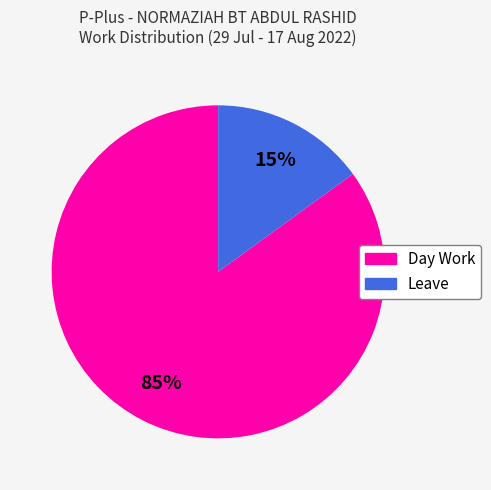

To the nearest percent, what is the difference between the largest and smallest slice percentages?

70%